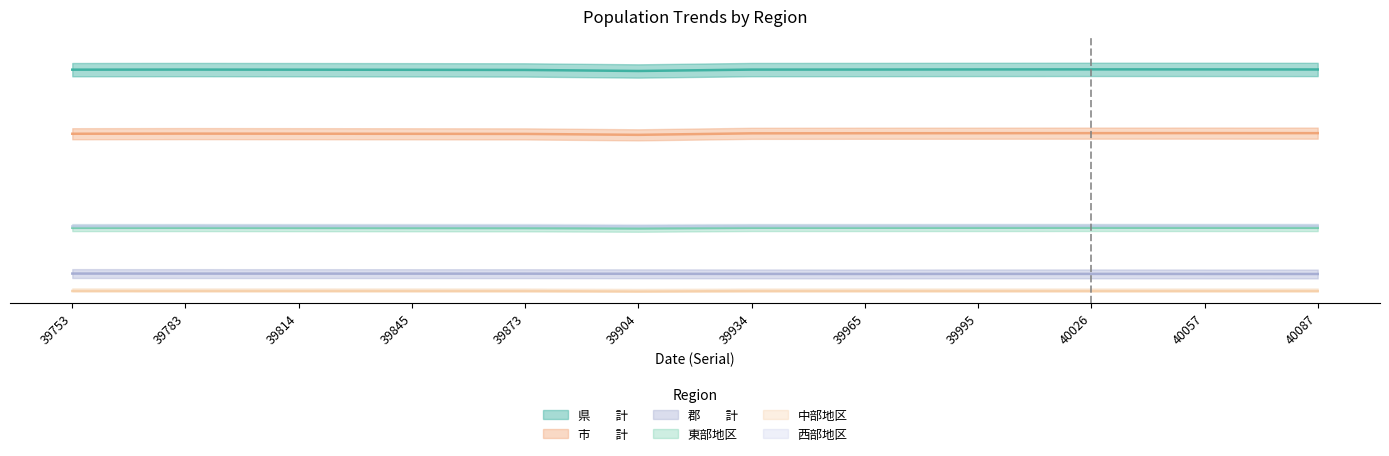

True or false: 郡　　計 has a value of 0.1 at 39904.

True